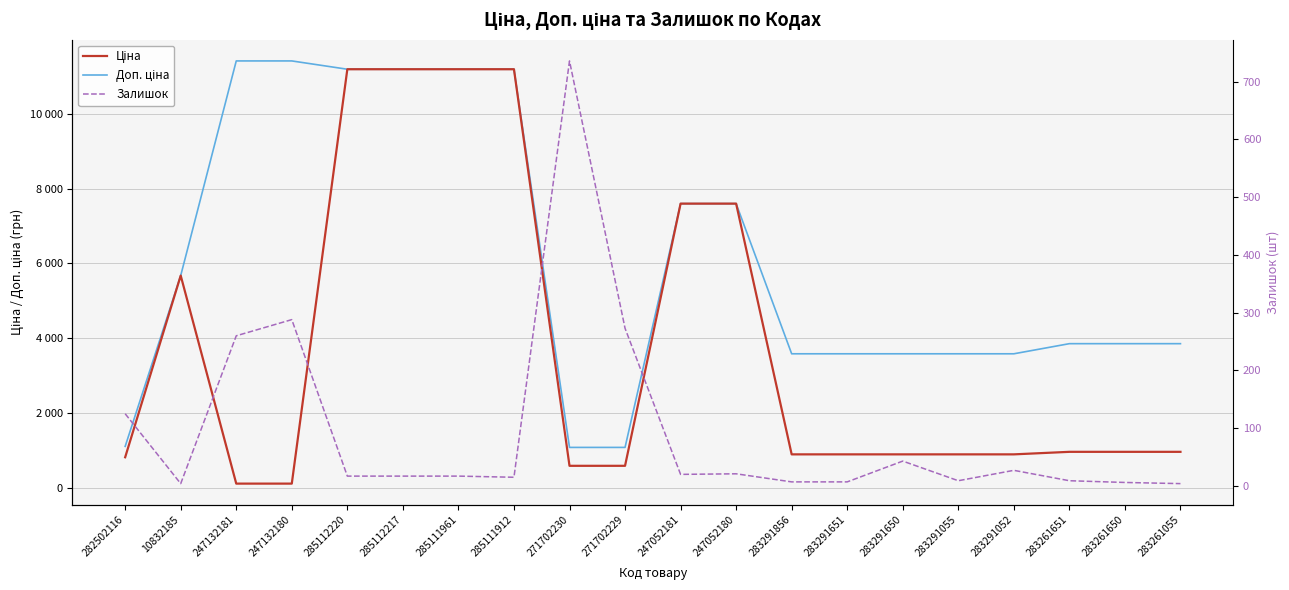

What is the total value across all series at 283291856?

4486.5